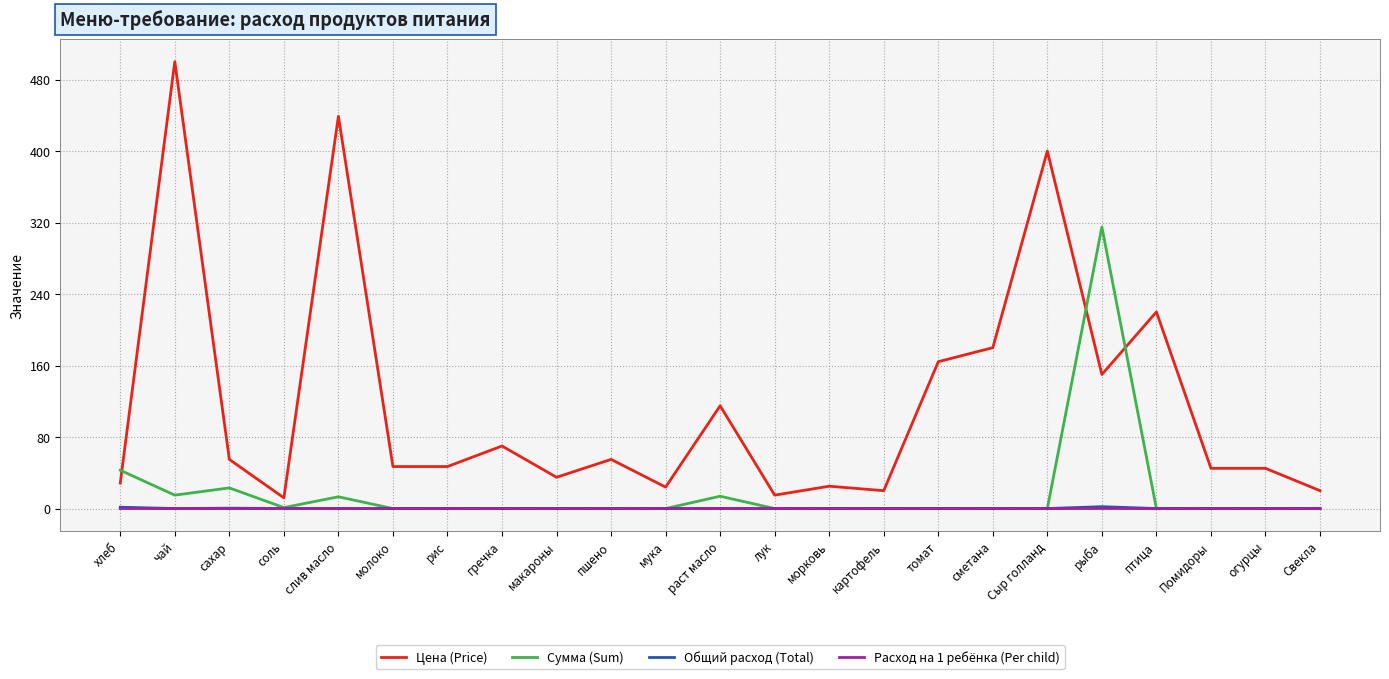

Which series has the largest total across all categories?

Цена (Price)